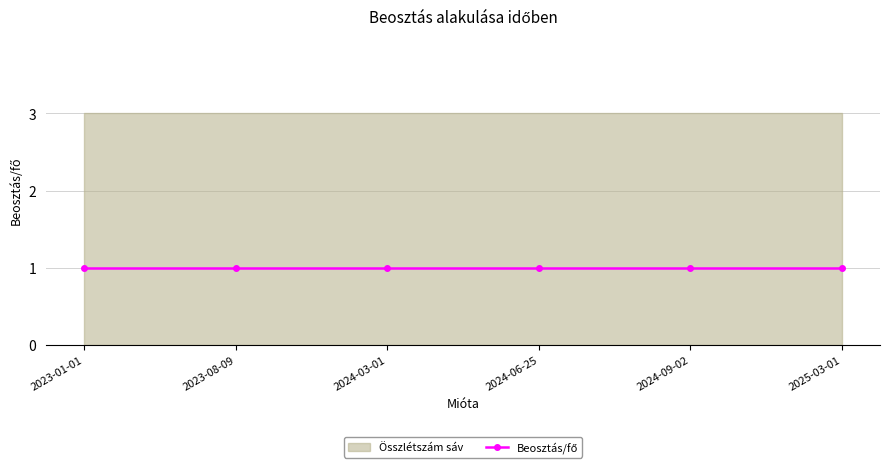

What position from the left is 2024-06-25?

4